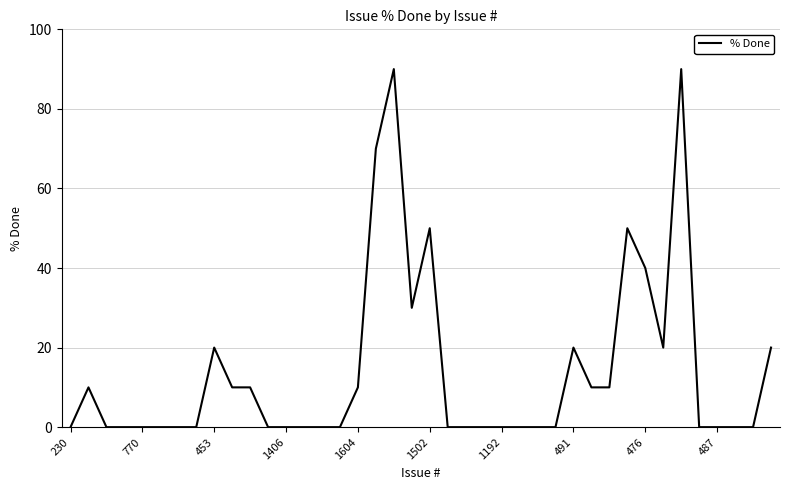

What is the maximum value shown in the chart?

90